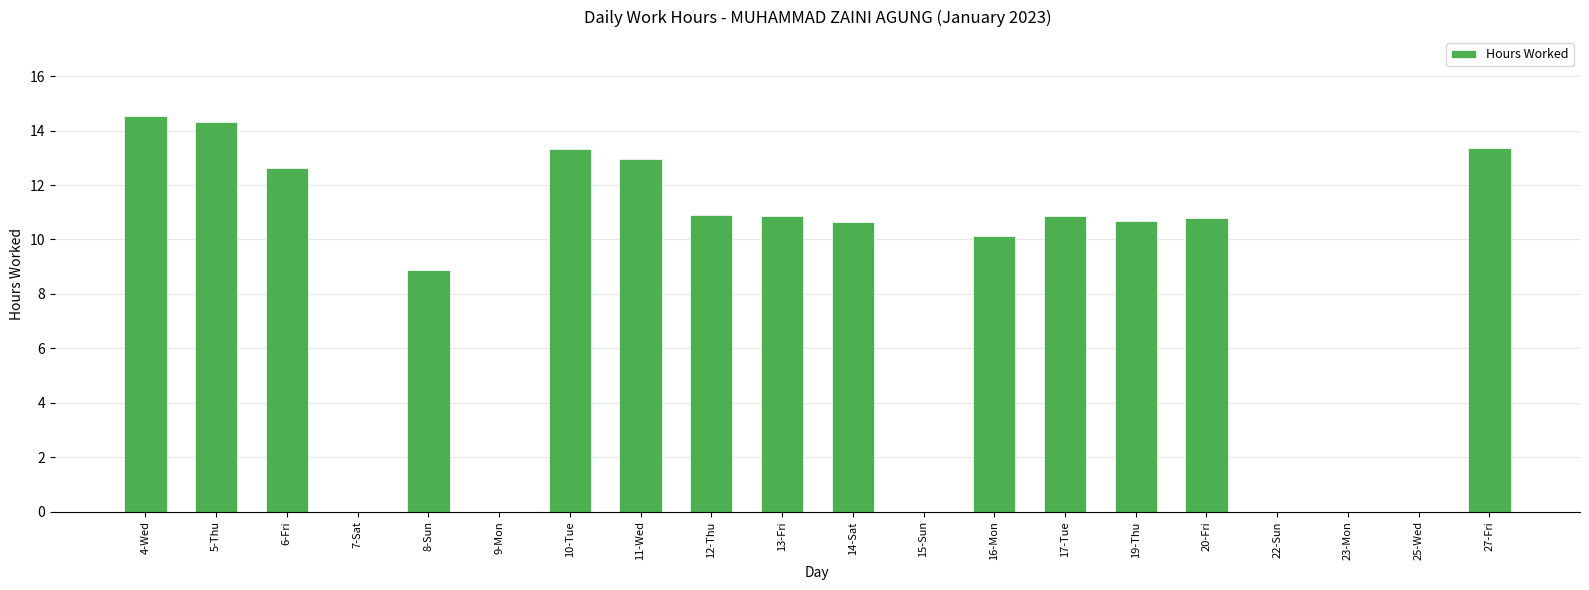

The chart shows a value of -5.0 at 23-Mon. True or false?

False